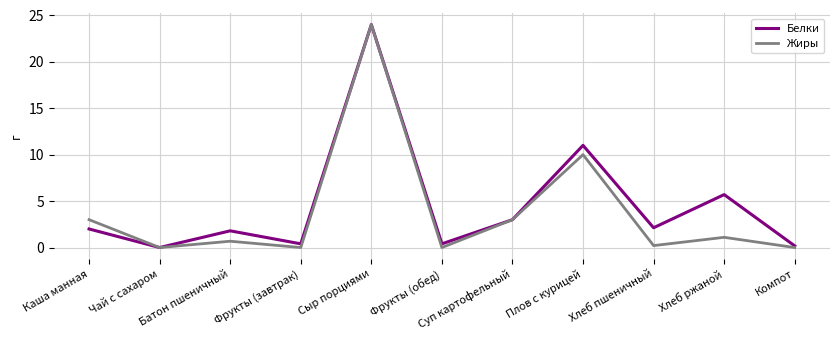

What is the difference between the second highest and minimum values in the Жиры series?

10.0